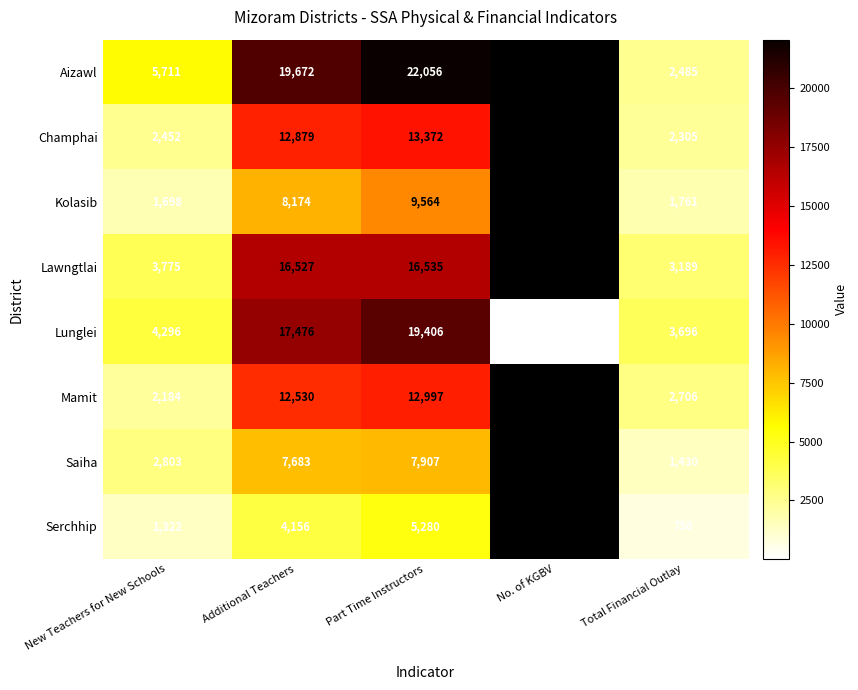

How many distinct data groups are displayed?

8